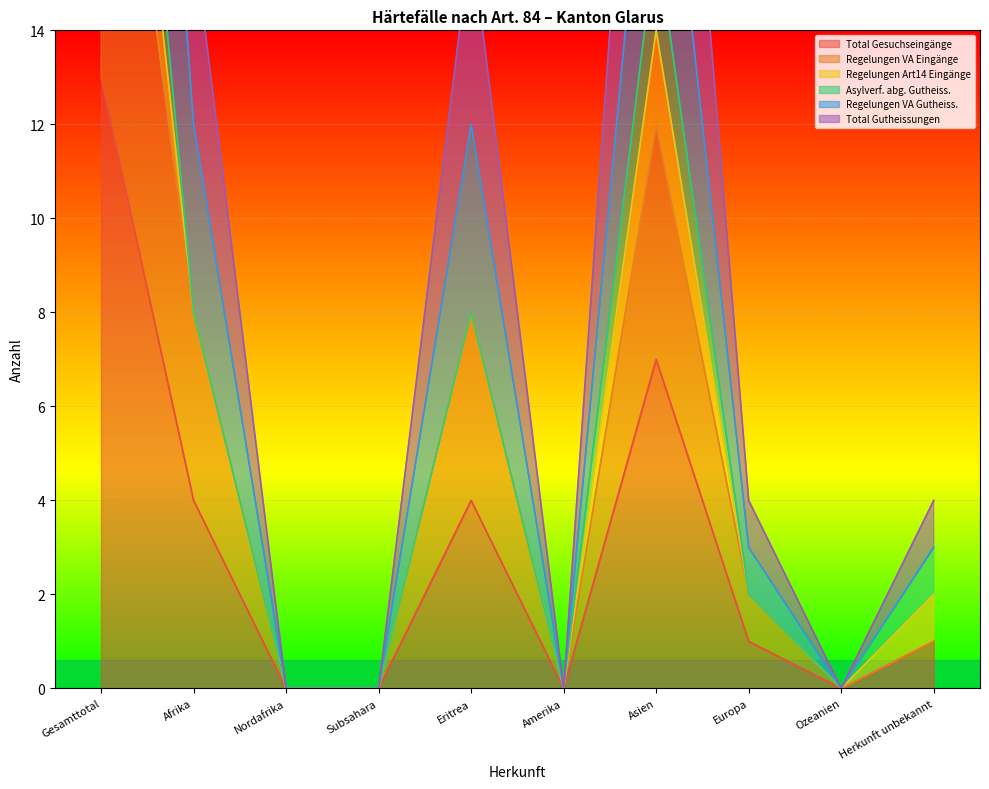

At which label is Total Gesuchseingänge closest to 6?

Asien